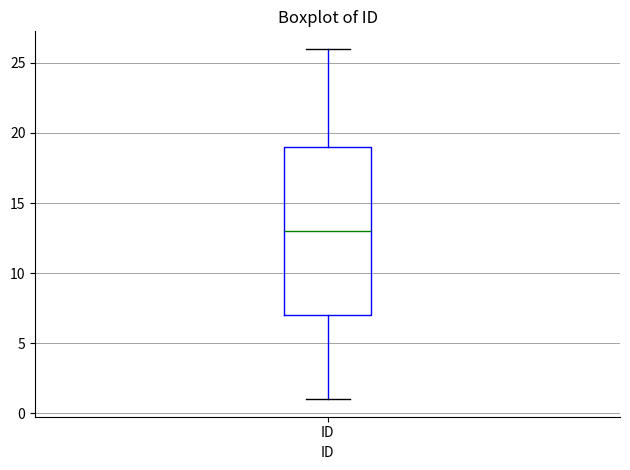

Transcribe this box plot: give where the median line is, the range the box spans, and where the two whiskers end, as read against the y-axis. The values are not printed on the chart, so give them approximately, as read against the axis.

median 13, box 7 to 19, whiskers 1 to 26